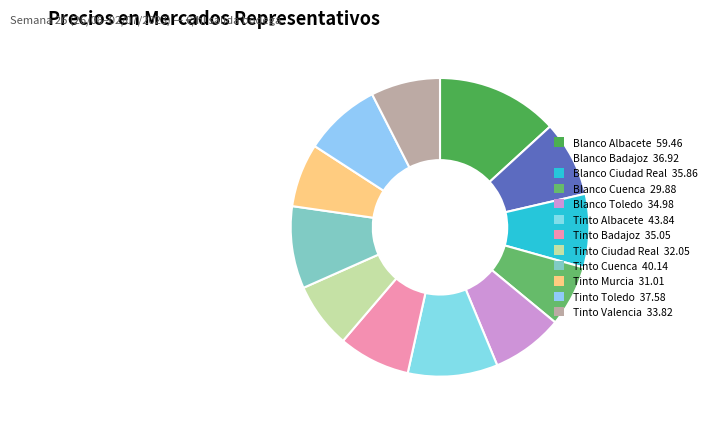

What is the largest slice in the pie chart?

Blanco Albacete